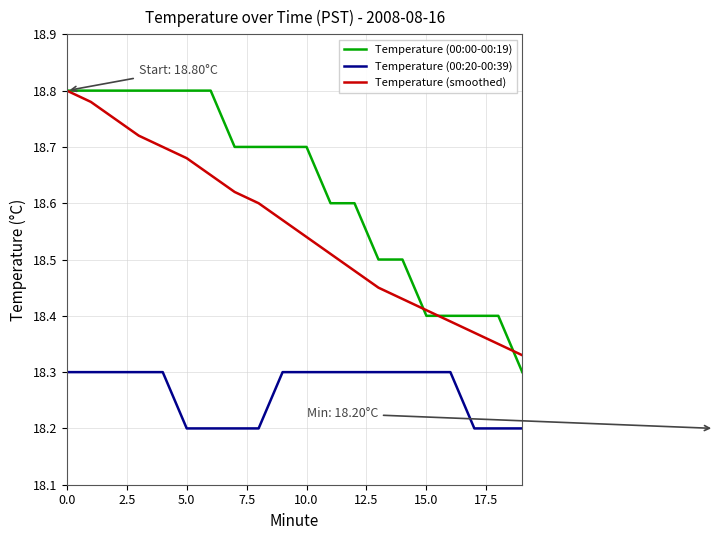

True or false: Temperature (00:20-00:39) and Temperature (00:00-00:19) cross at least once.

False